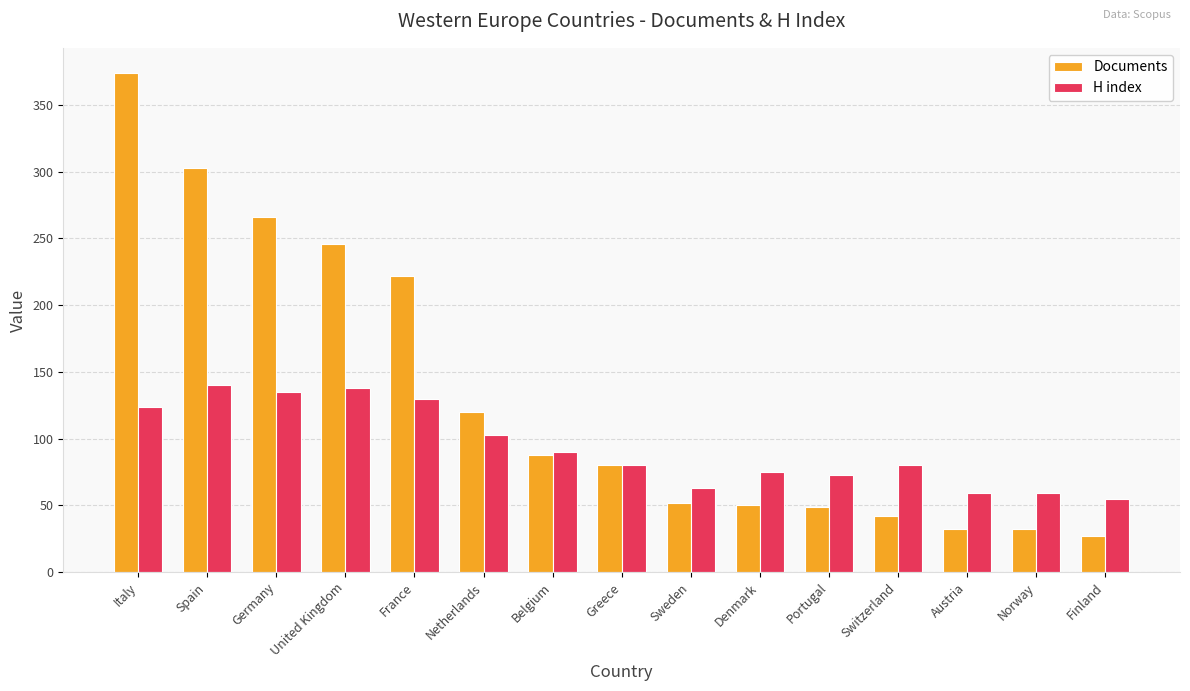

How many groups of bars are there?

15